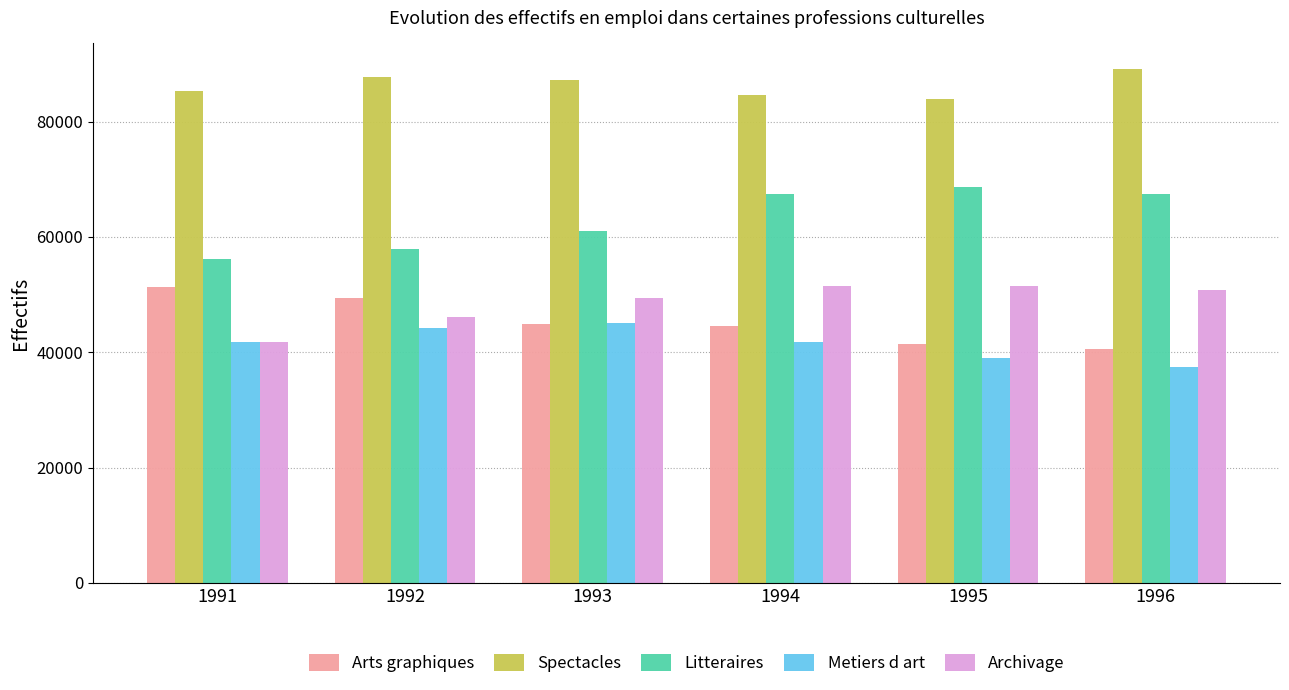

What is the total value across all series at 1991?

276388.3